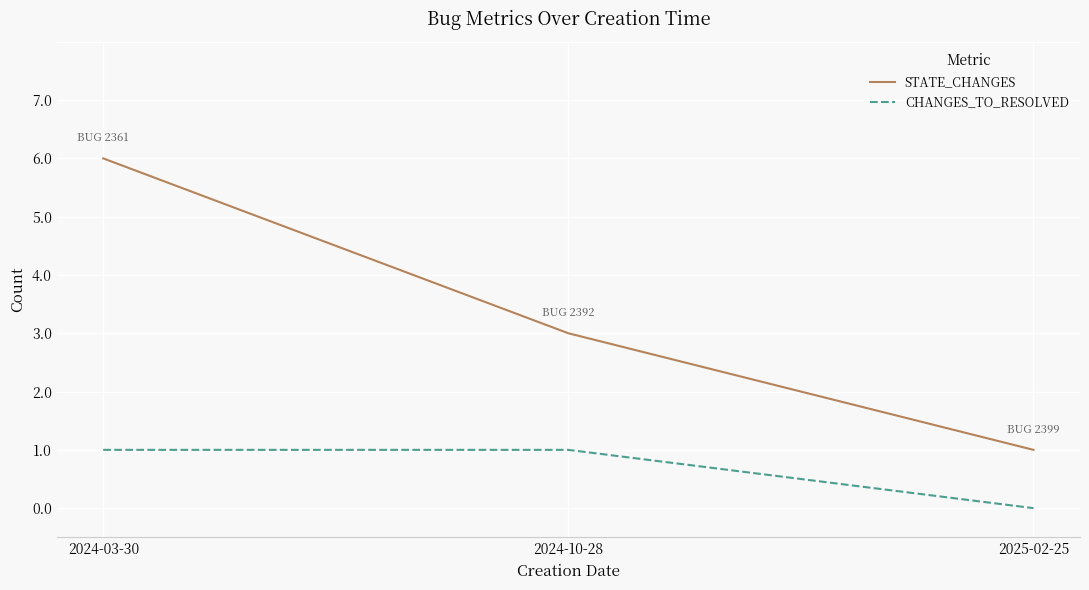

Which label corresponds to the smallest value in the chart?

2025-02-25